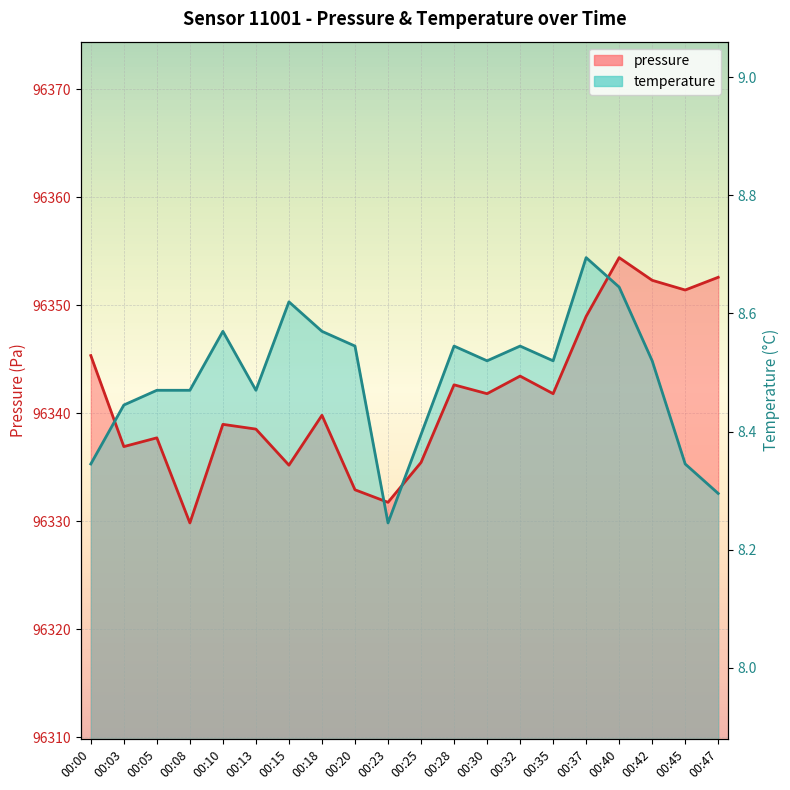

True or false: pressure and temperature cross at least once.

True